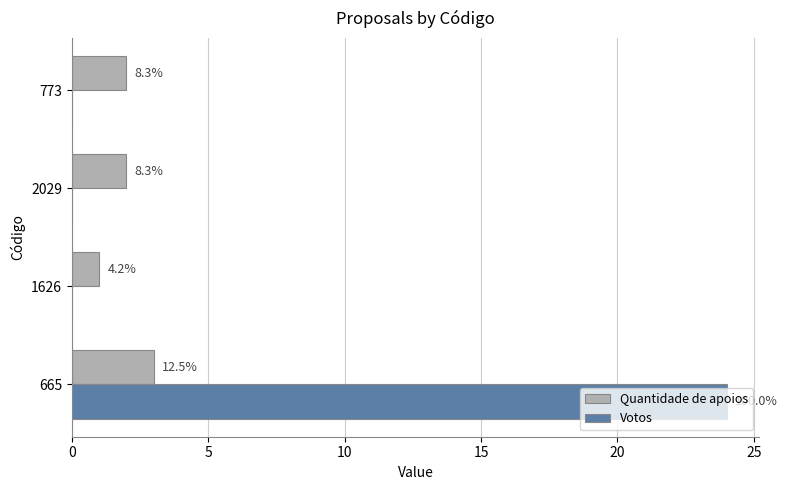

What are all the series names shown in the legend?

Quantidade de apoios, Votos